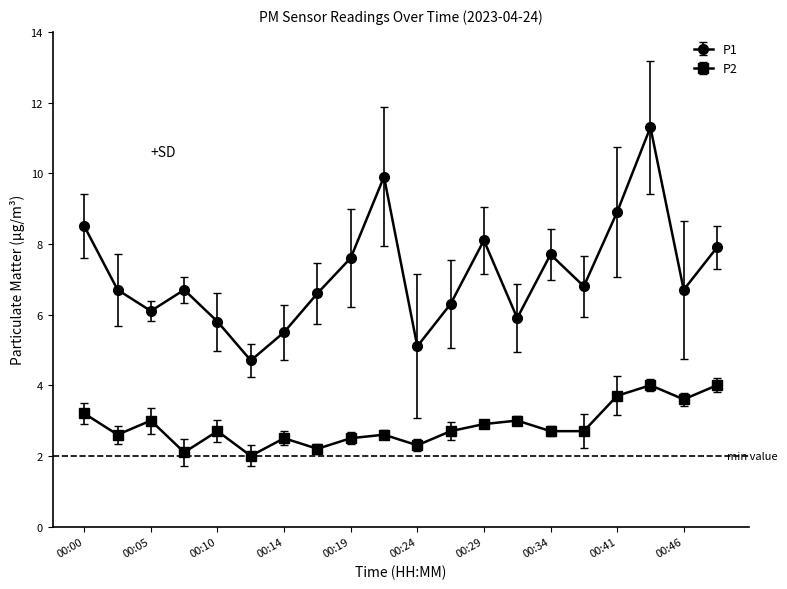

Rank the series by their average value, from highest to lowest.

P1, P2